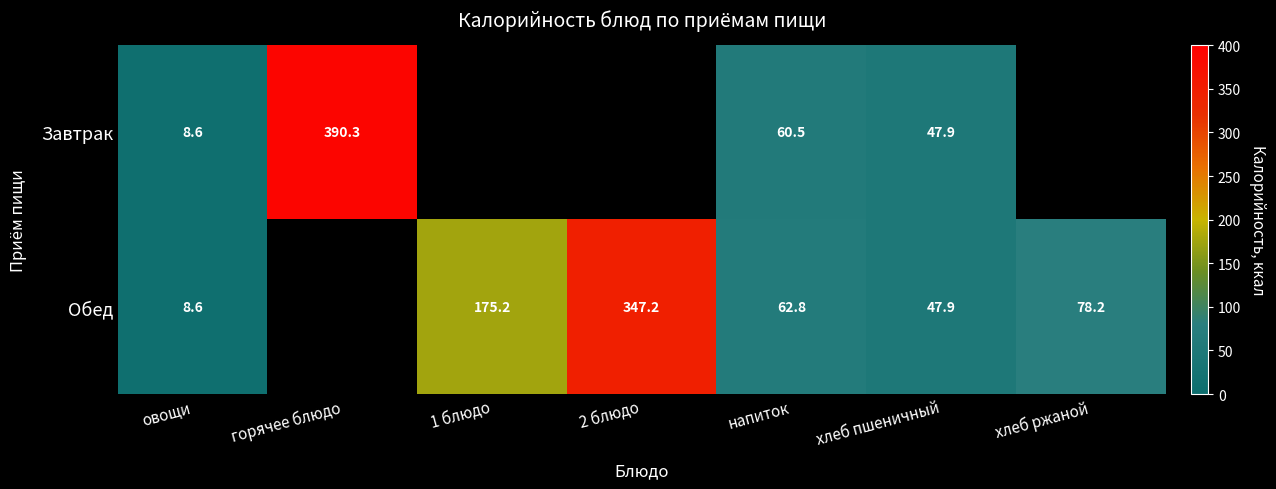

Which has a higher value, хлеб пшеничный or 1 блюдо?

1 блюдо